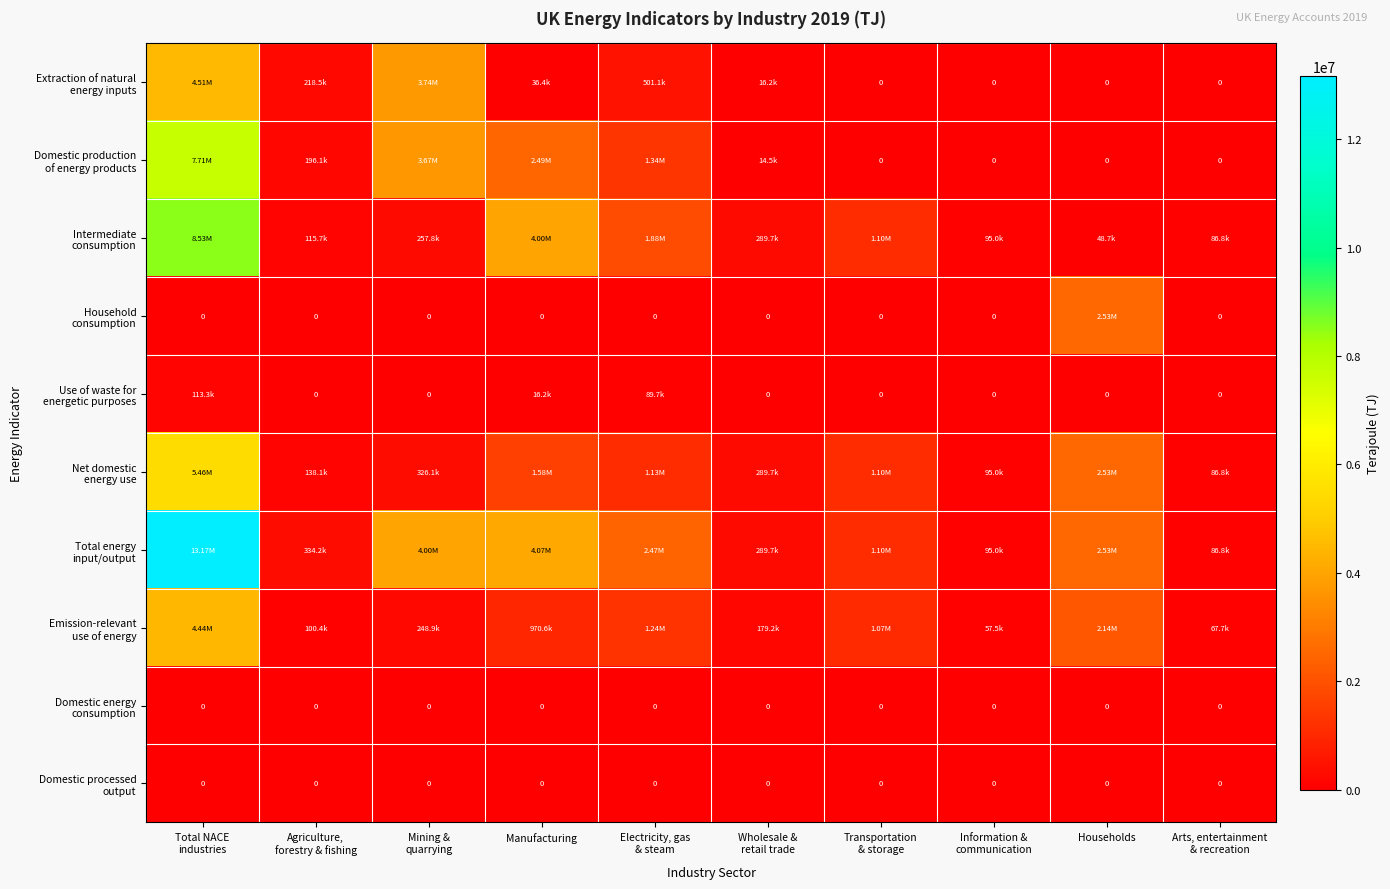

Rank the series at Manufacturing from lowest to highest value.

Household consumption, Domestic energy consumption, Domestic processed output, Use of waste for energetic purposes, Extraction of natural energy inputs, Emission-relevant use of energy, Net domestic energy use, Domestic production of energy products, Intermediate consumption, Total energy input/output